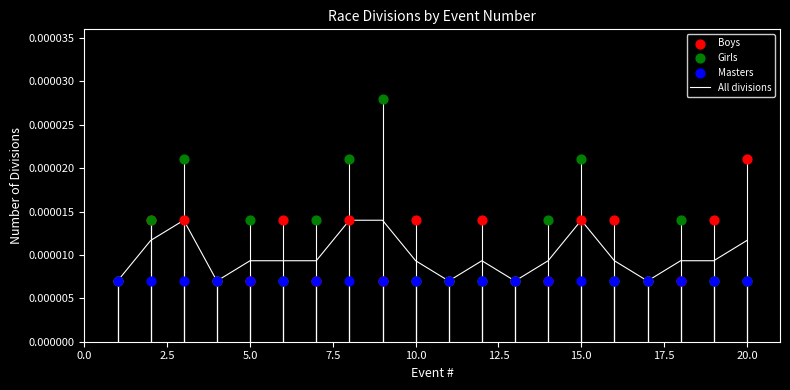

Which series has the largest total across all categories?

Girls